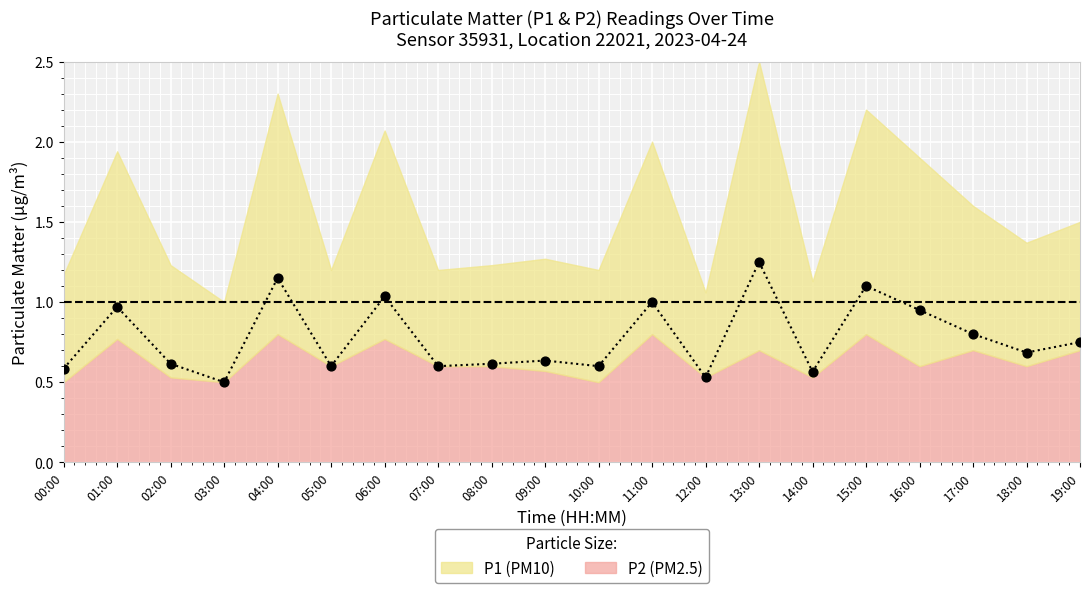

What is the ratio of the value at 08:00 to the value at 11:00?

0.6